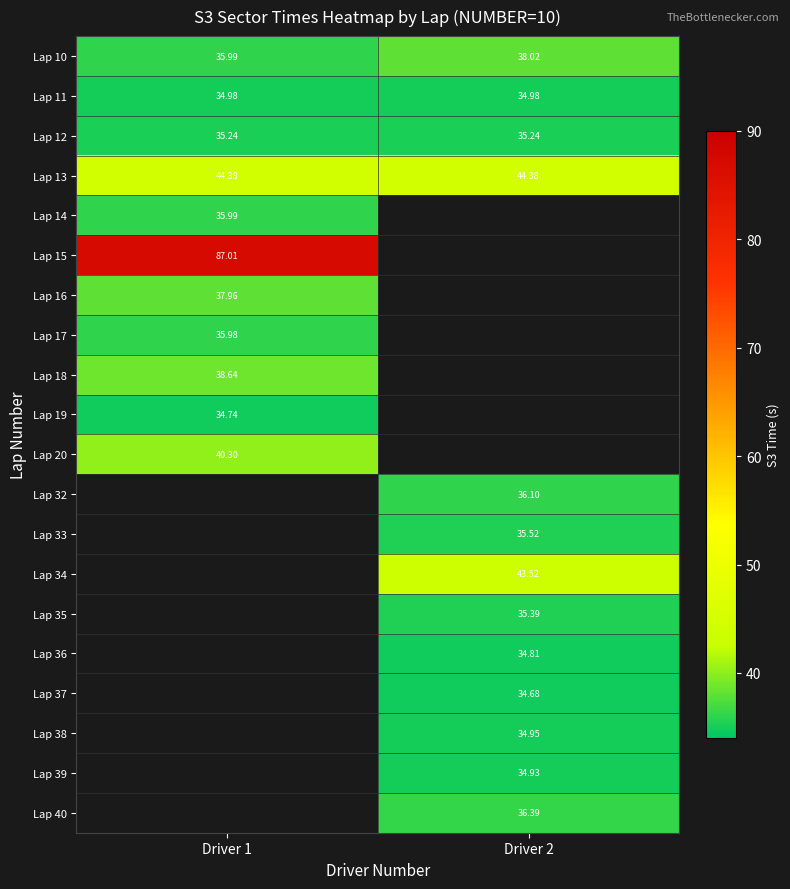

Read the Lap 18 value at Driver 1.

38.6